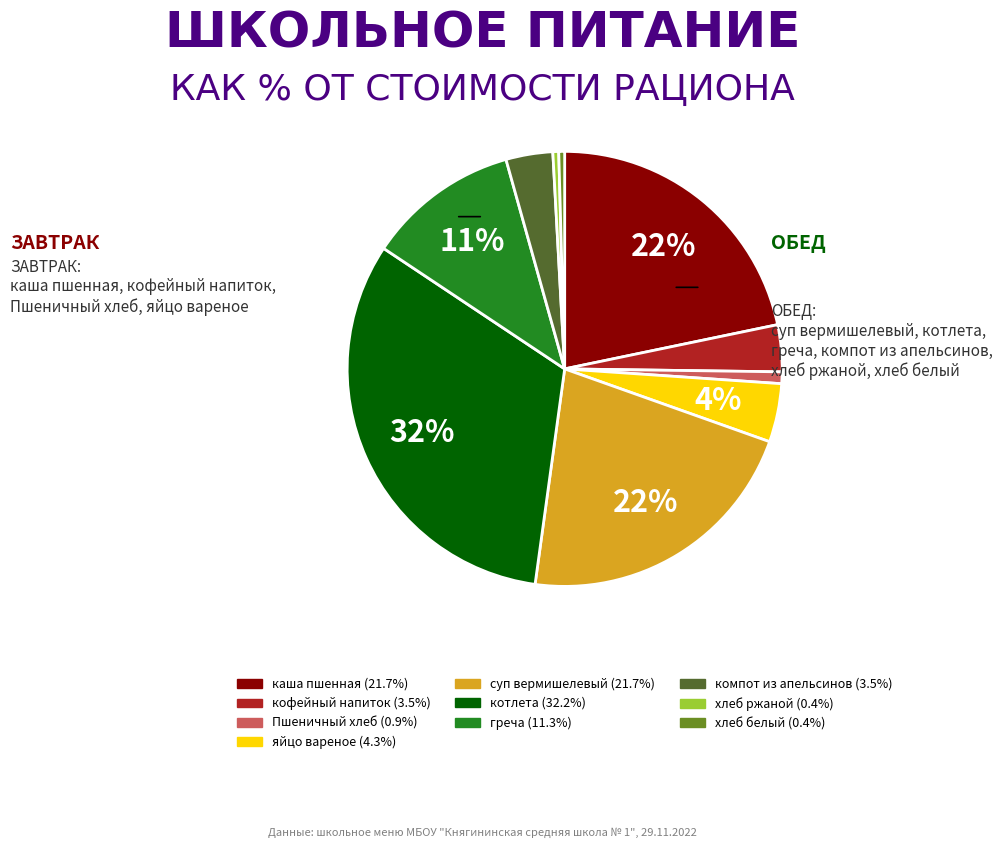

To the nearest percent, what is the average slice percentage?

10%